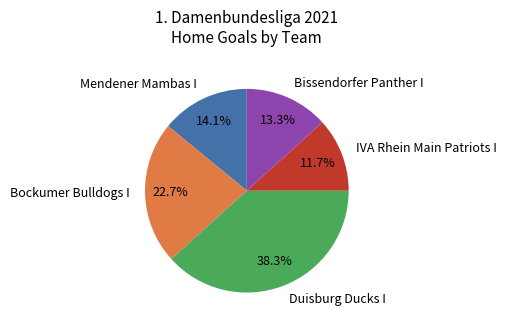

How many slices are in this pie chart?

5